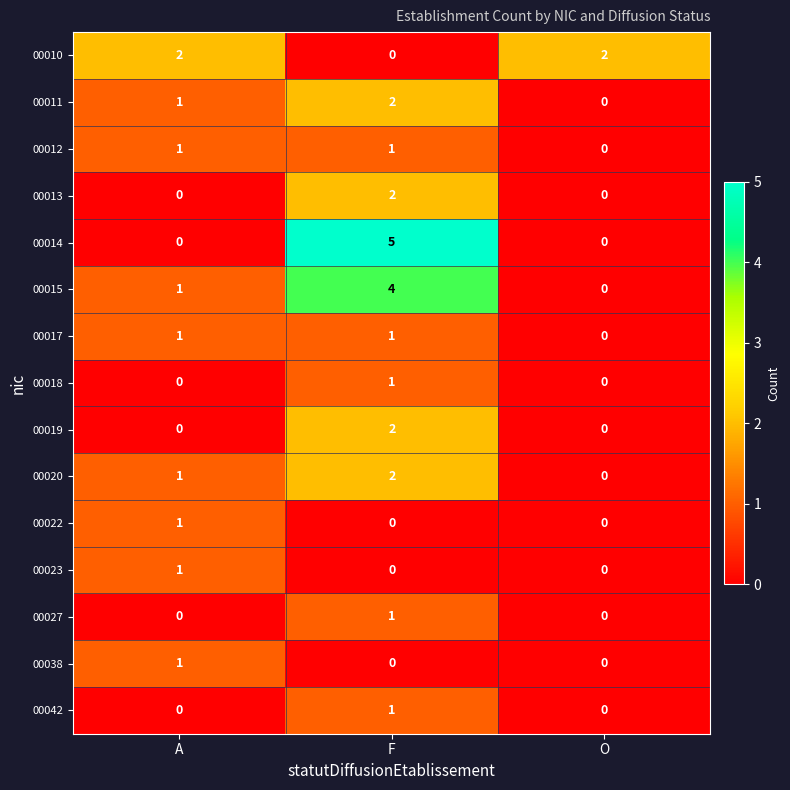

How many 00017 values are between 0 and 1?

3